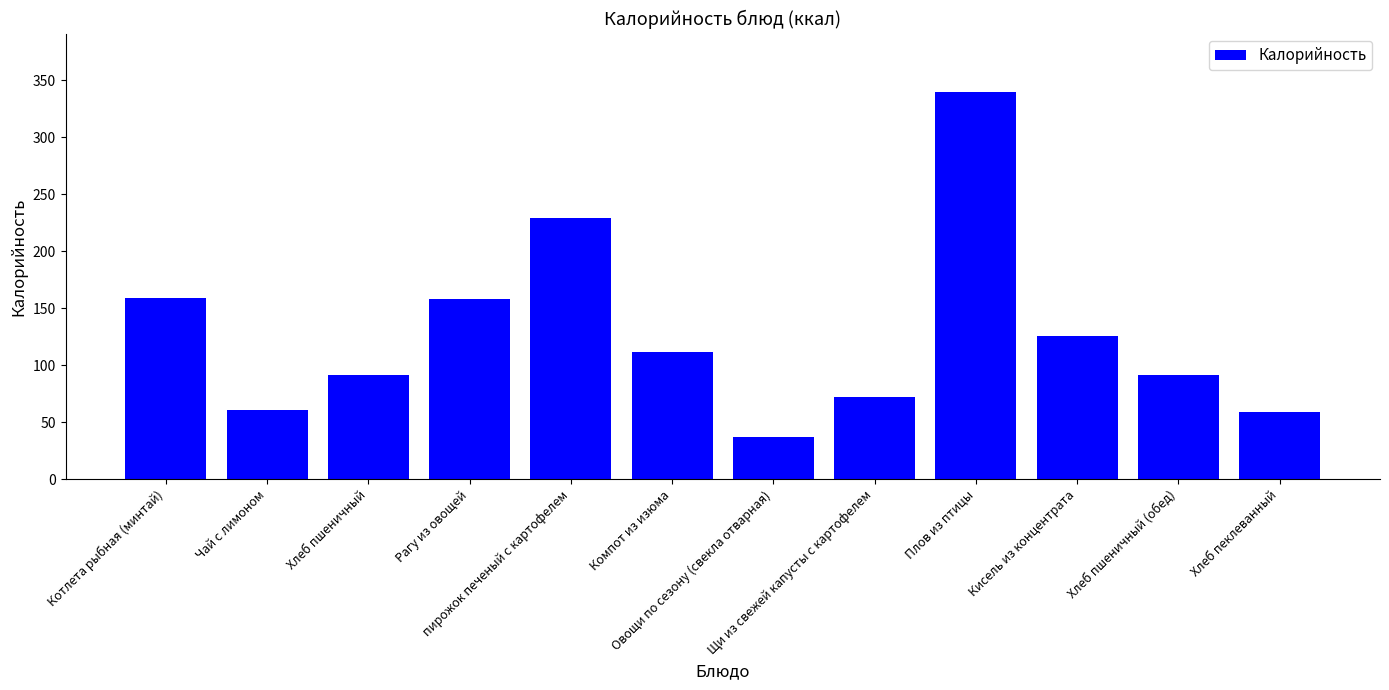

What is the smallest value displayed?

37.0